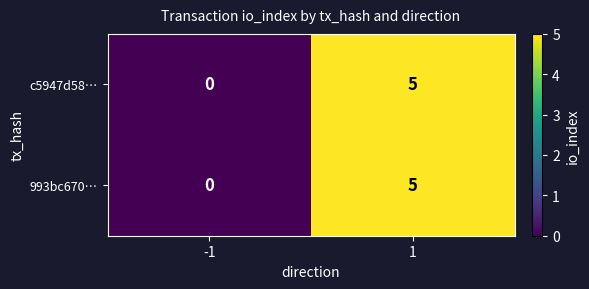

List the labels in order of c5947d58… value, largest first.

1, -1